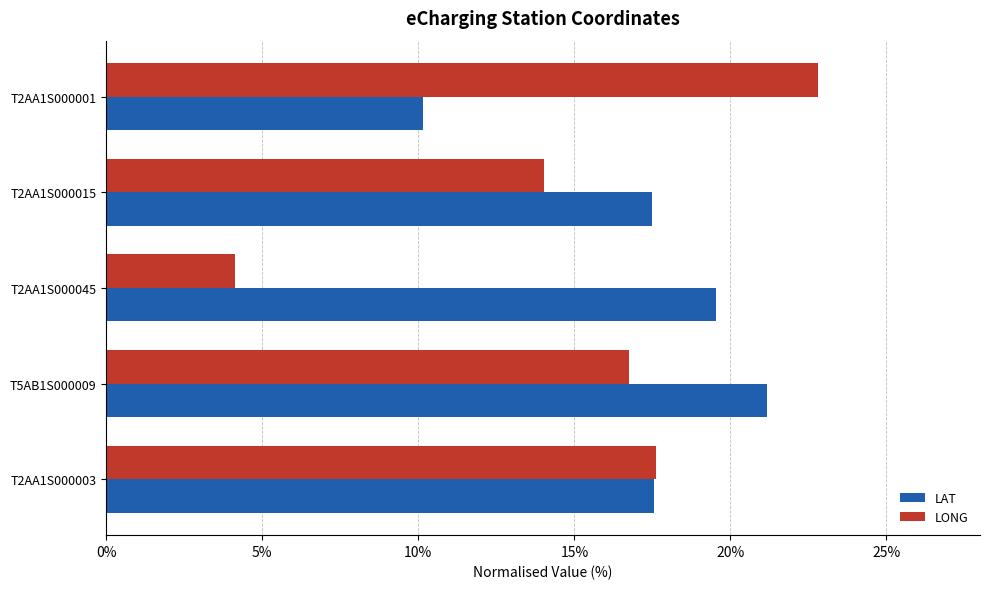

At which category does the chart reach its minimum across all series?

T2AA1S000045